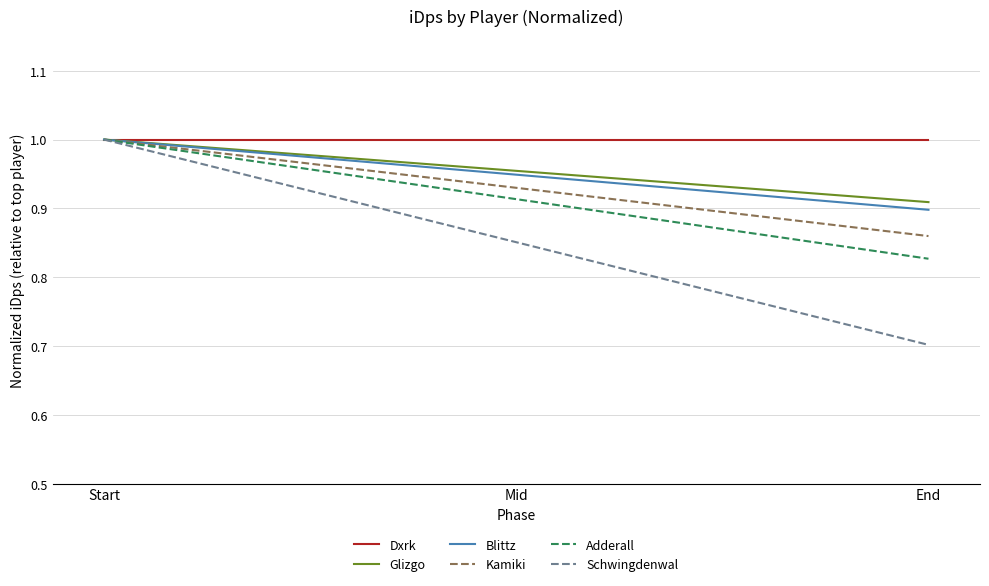

The value of Dxrk at Mid is 0.4. True or false?

False